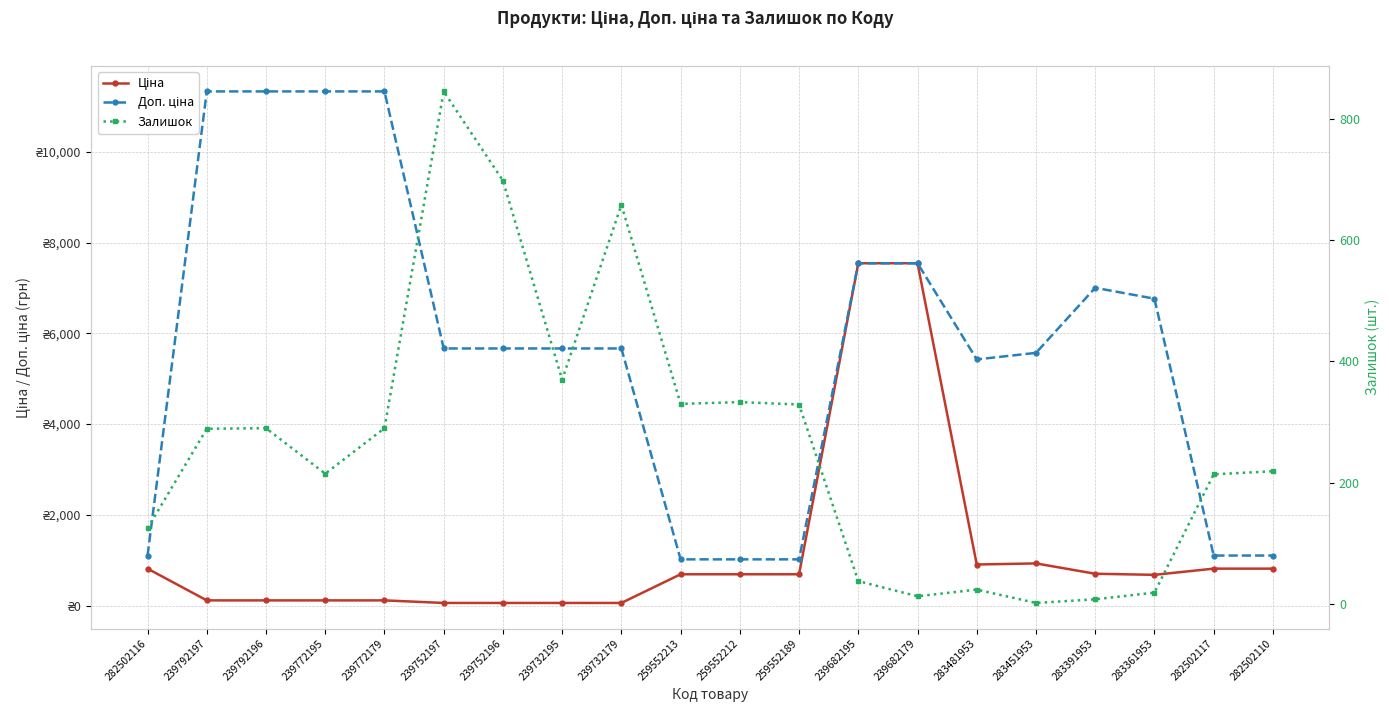

How many intersections are there between Залишок and Ціна?

2